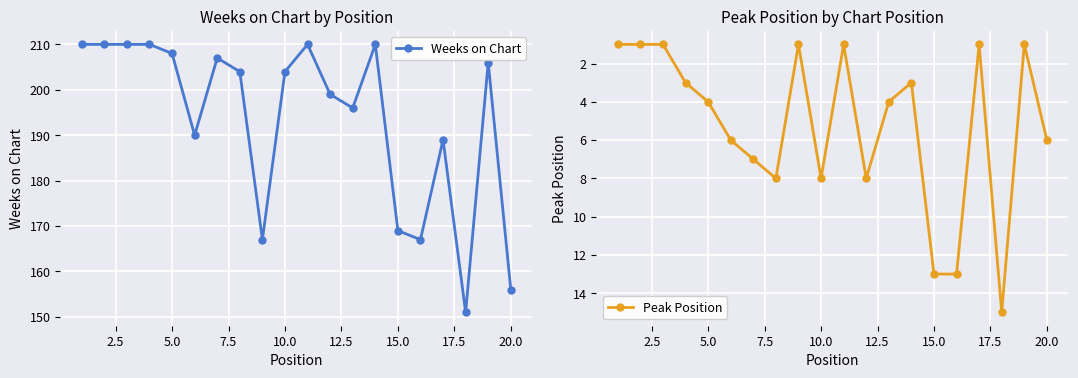

True or false: Peak Position has more than 2 interior local peaks.

True